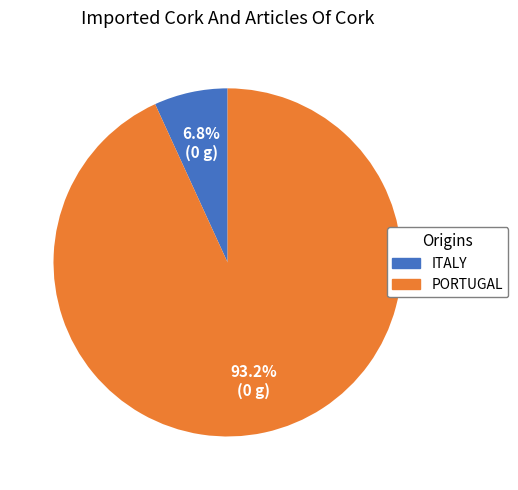

Is there a majority slice in this chart?

Yes